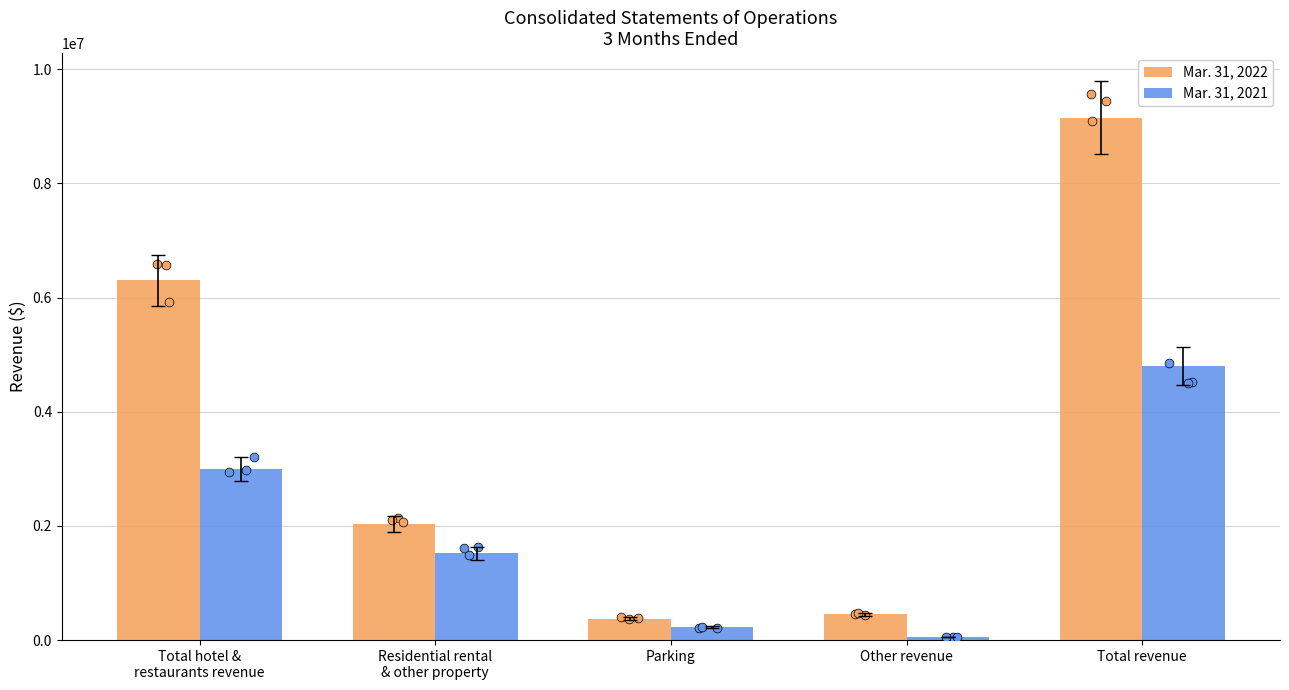

Is the value of Mar. 31, 2021 at Total hotel &
restaurants revenue greater than the value of Mar. 31, 2022 at Other revenue?

Yes